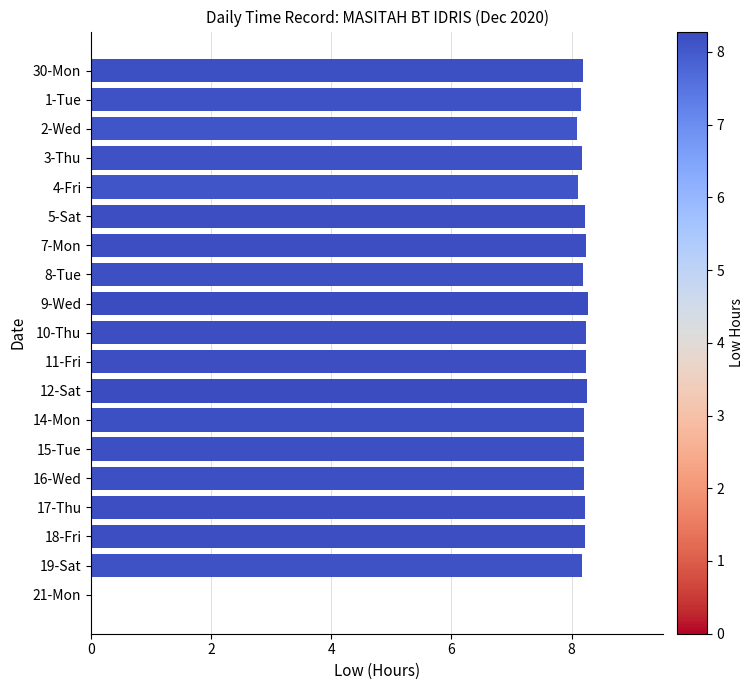

Count the number of categories in the chart.

19